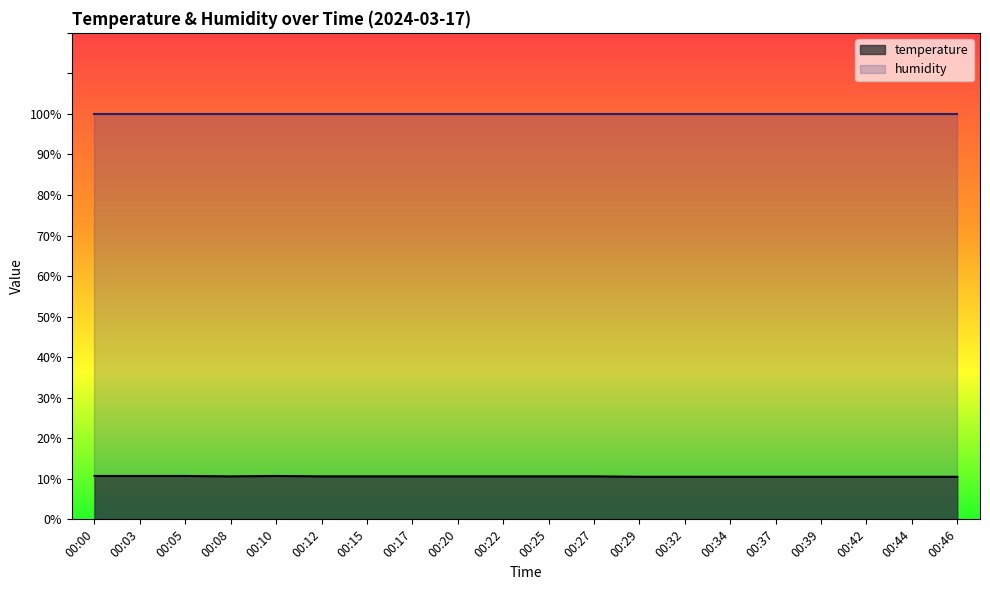

At which category does the data reach its first local peak?

00:10